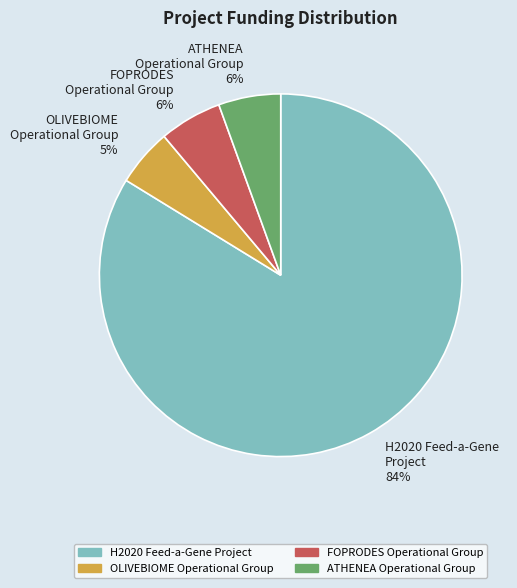

Is there any slice that represents more than half of the pie?

Yes